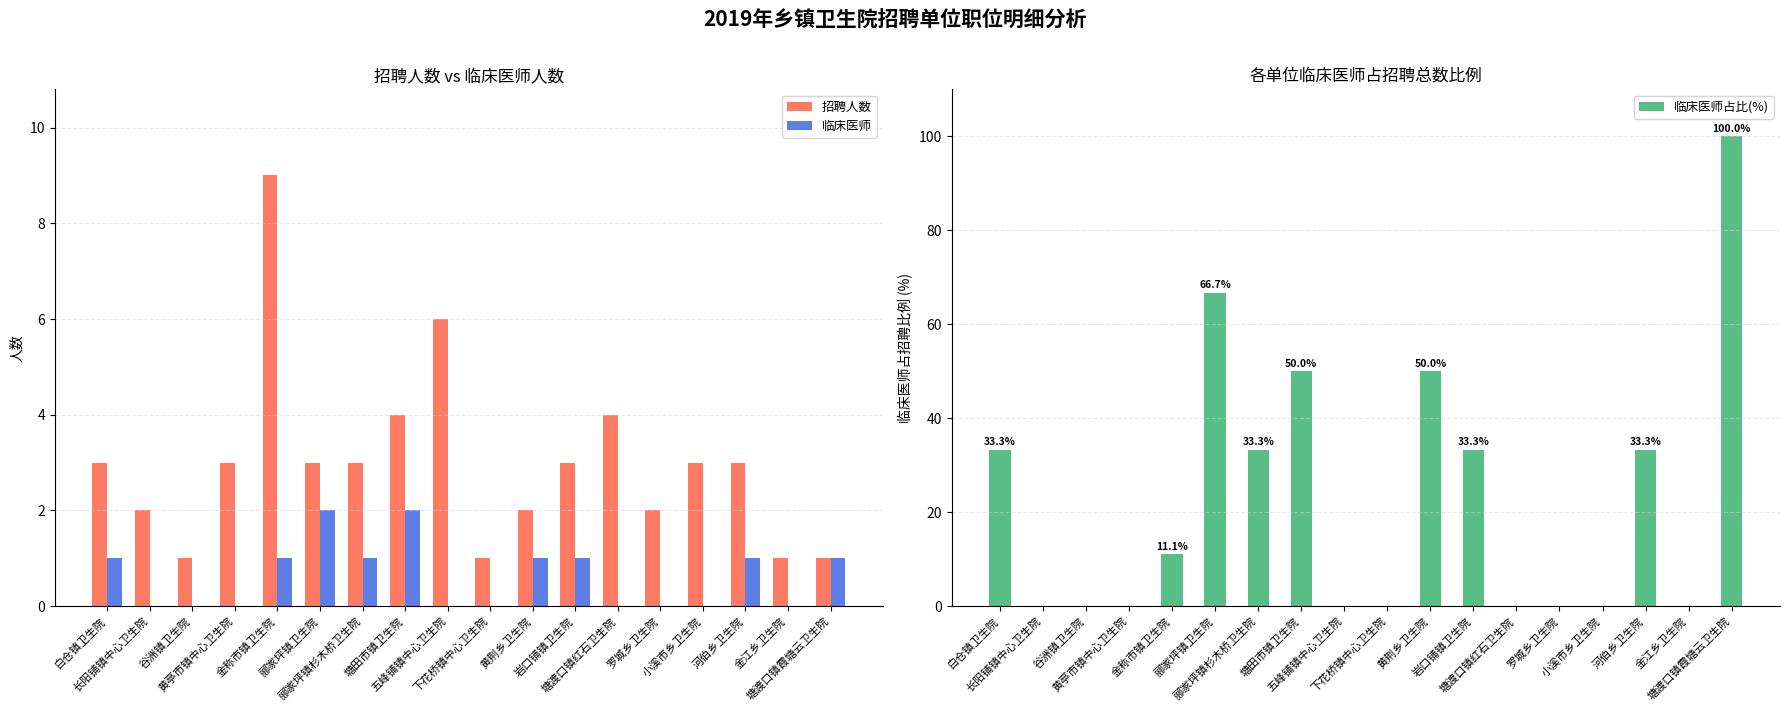

Reading left to right, extract all data points from this chart.

招聘人数: 3.0	2.0	1.0	3.0	9.0	3.0	3.0	4.0	6.0	1.0	2.0	3.0	4.0	2.0	3.0	3.0	1.0	1.0
临床医师: 1.0	0.0	0.0	0.0	1.0	2.0	1.0	2.0	0.0	0.0	1.0	1.0	0.0	0.0	0.0	1.0	0.0	1.0
临床医师占比(%): 33.3	0.0	0.0	0.0	11.1	66.7	33.3	50.0	0.0	0.0	50.0	33.3	0.0	0.0	0.0	33.3	0.0	100.0